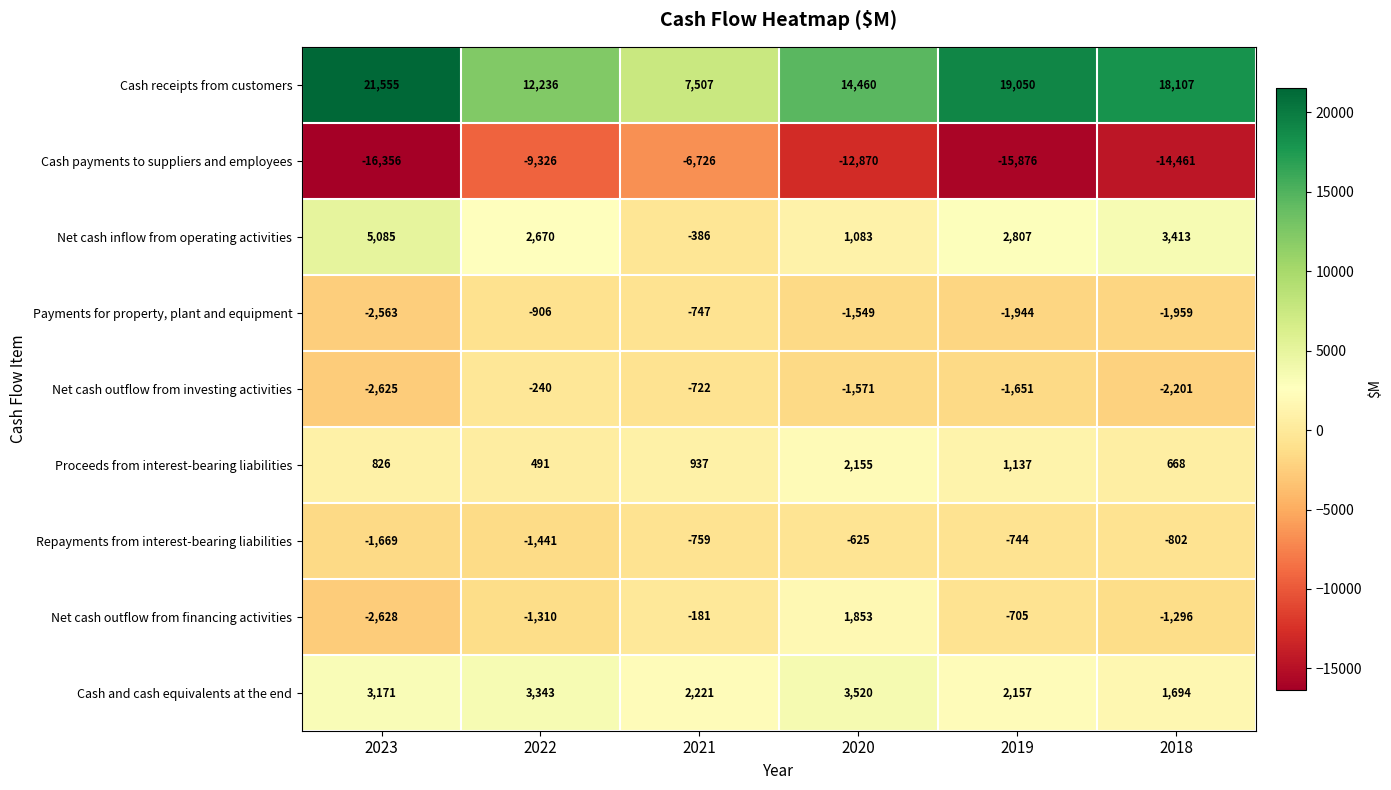

Is the value of Payments for property, plant and equipment at 2022 greater than the value of Proceeds from interest-bearing liabilities at 2019?

No